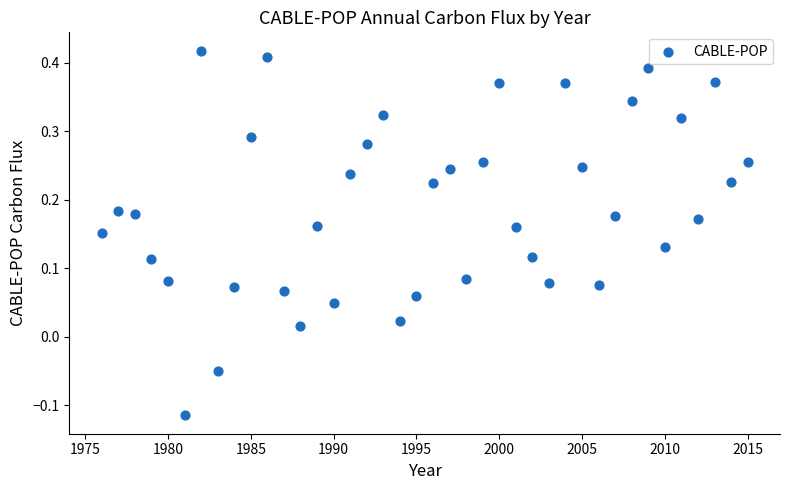

What is the range of X values (max minus min)?

39.0